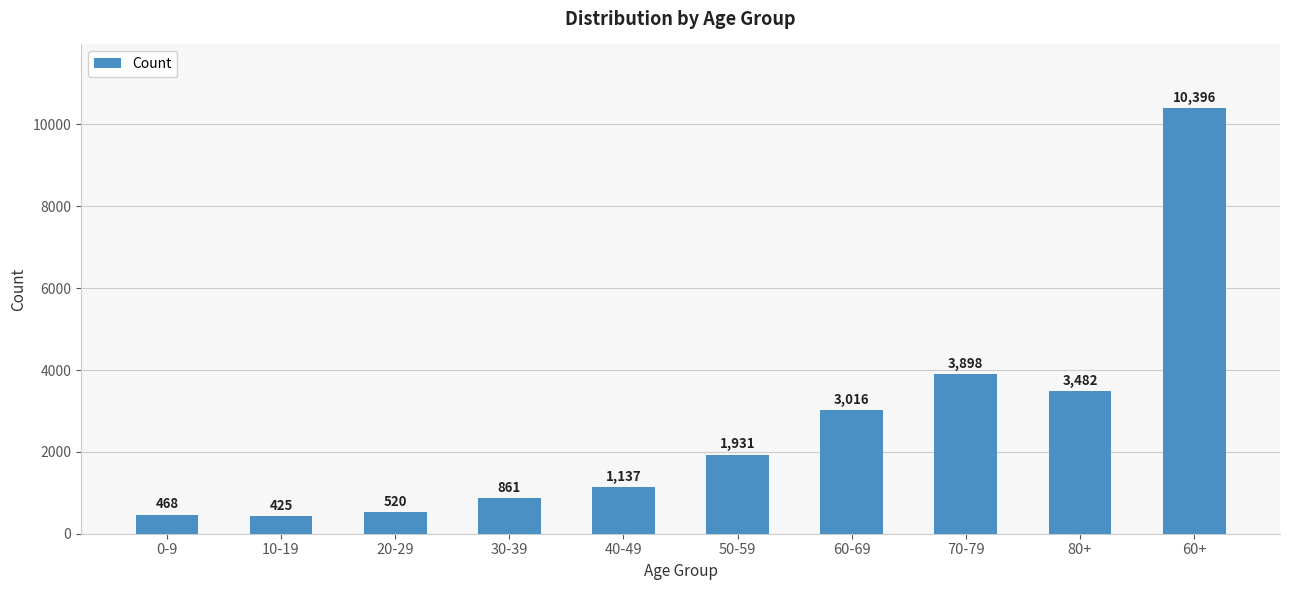

Which label corresponds to the smallest value in the chart?

10-19